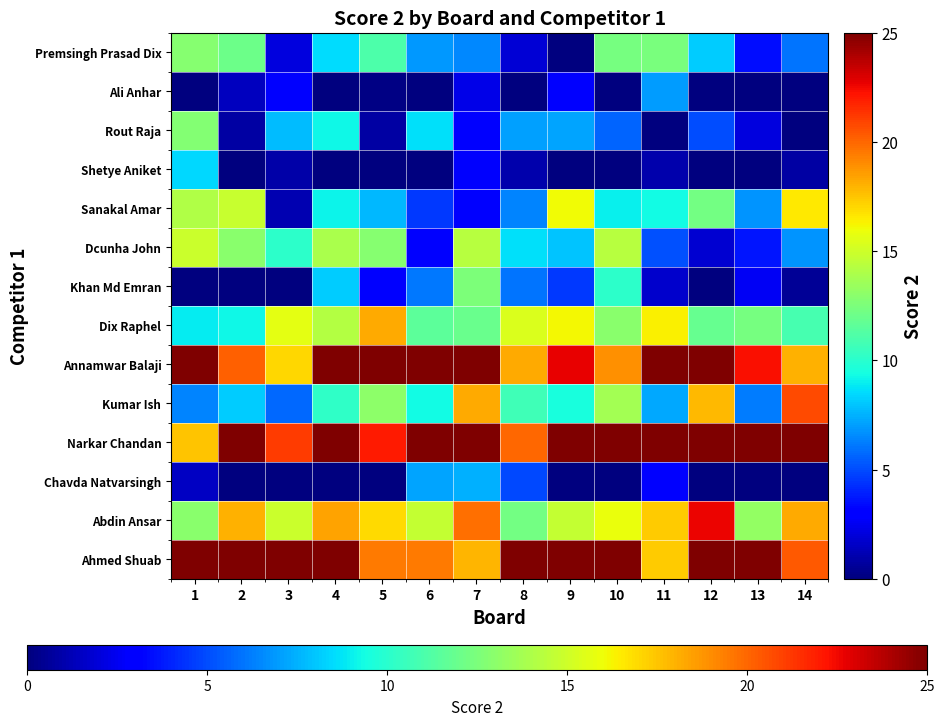

Reading right to left, list all the values displayed in this chart.

Ahmed Shuab: 14=20.4	13=25.0	12=25.0	11=17.3	10=25.0	9=25.0	8=25.0	7=17.9	6=19.5	5=19.5	4=25.0	3=25.0	2=25.0	1=25.0
Abdin Ansar: 14=18.2	13=13.2	12=22.6	11=17.3	10=15.9	9=14.7	8=12.2	7=19.8	6=14.7	5=16.9	4=18.4	3=14.9	2=18.0	1=12.9
Chavda Natvarsingh: 14=0.0	13=0.0	12=0.0	11=2.9	10=0.0	9=0.0	8=4.9	7=7.5	6=7.2	5=0.0	4=0.0	3=0.0	2=0.0	1=1.5
Narkar Chandan: 14=25.0	13=25.0	12=25.0	11=25.0	10=25.0	9=25.0	8=20.0	7=25.0	6=25.0	5=22.0	4=25.0	3=21.1	2=25.0	1=17.6
Kumar Ish: 14=20.8	13=6.2	12=17.8	11=7.3	10=13.7	9=9.5	8=10.7	7=18.3	6=9.3	5=13.0	4=10.2	3=5.7	2=8.1	1=6.4
Annamwar Balaji: 14=18.0	13=22.3	12=25.0	11=25.0	10=18.9	9=22.7	8=18.2	7=25.0	6=25.0	5=25.0	4=25.0	3=17.1	2=20.2	1=25.0
Dix Raphel: 14=10.8	13=12.4	12=11.9	11=16.3	10=13.0	9=16.2	8=15.4	7=12.0	6=11.6	5=18.2	4=14.2	3=15.7	2=9.2	1=9.0
Khan Md Emran: 14=0.6	13=2.6	12=0.0	11=1.7	10=10.1	9=4.6	8=6.0	7=12.5	6=6.1	5=3.0	4=8.2	3=0.0	2=0.0	1=0.0
Dcunha John: 14=6.8	13=3.6	12=1.8	11=5.1	10=14.3	9=8.0	8=8.6	7=14.3	6=3.0	5=12.9	4=13.9	3=10.1	2=12.9	1=14.9
Sanakal Amar: 14=16.5	13=6.8	12=12.2	11=9.3	10=9.0	9=16.1	8=6.4	7=2.9	6=4.6	5=7.7	4=9.2	3=1.1	2=14.8	1=14.1
Shetye Aniket: 14=0.8	13=0.0	12=0.0	11=1.0	10=0.0	9=0.0	8=1.0	7=2.8	6=0.0	5=0.0	4=0.0	3=1.0	2=0.0	1=8.4
Rout Raja: 14=0.0	13=2.1	12=5.0	11=0.0	10=5.6	9=7.1	8=7.1	7=2.9	6=8.7	5=0.8	4=9.2	3=7.8	2=0.9	1=12.8
Ali Anhar: 14=0.0	13=0.0	12=0.0	11=7.0	10=0.0	9=3.1	8=0.0	7=2.3	6=0.0	5=0.2	4=0.0	3=2.8	2=1.5	1=0.0
Premsingh Prasad Dix: 14=6.0	13=3.4	12=8.1	11=12.4	10=12.4	9=0.0	8=1.9	7=6.5	6=6.9	5=11.1	4=8.6	3=2.1	2=12.0	1=12.8